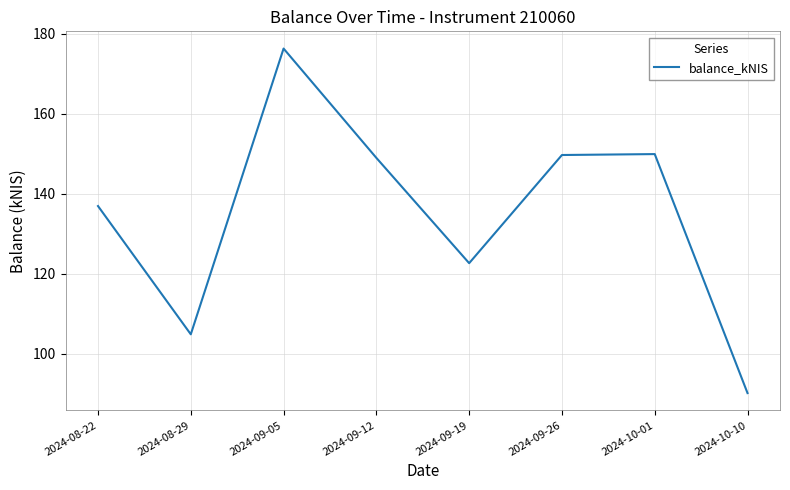

The chart shows a value of 37.7 at 2024-10-10. True or false?

False